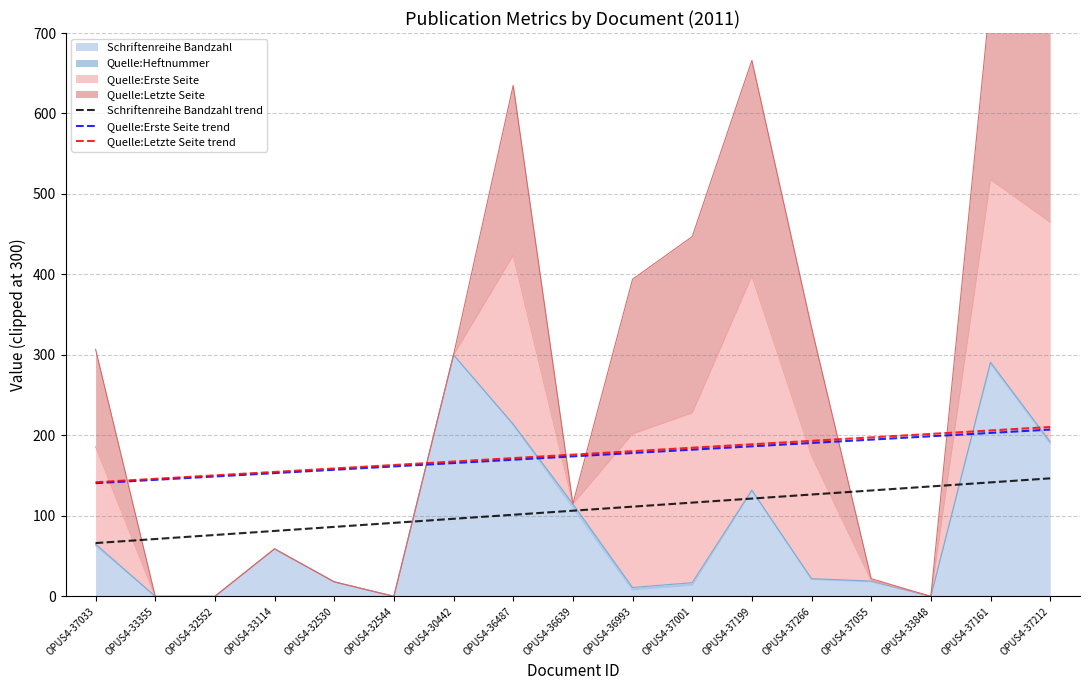

How many lines are shown in the chart?

3